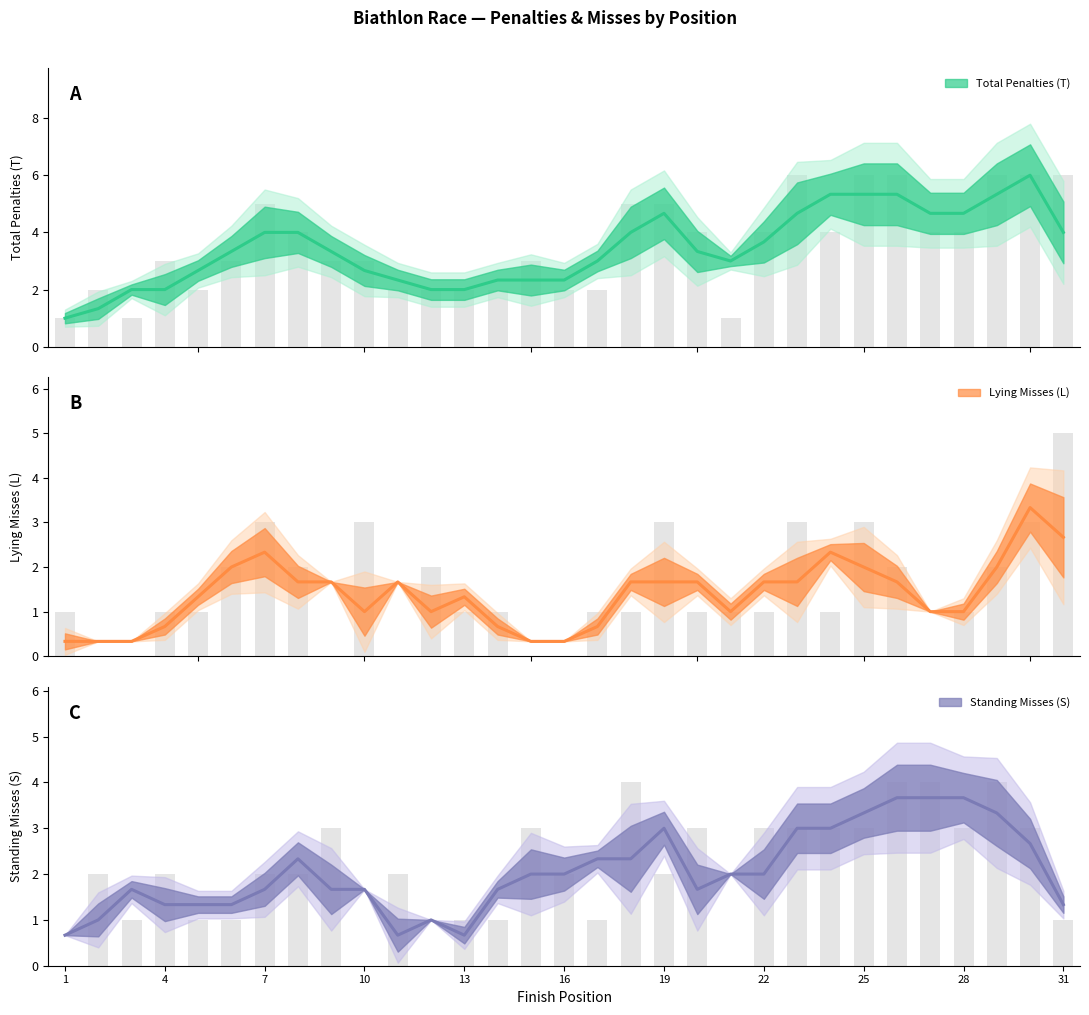

Which series has the widest spread of values?

T